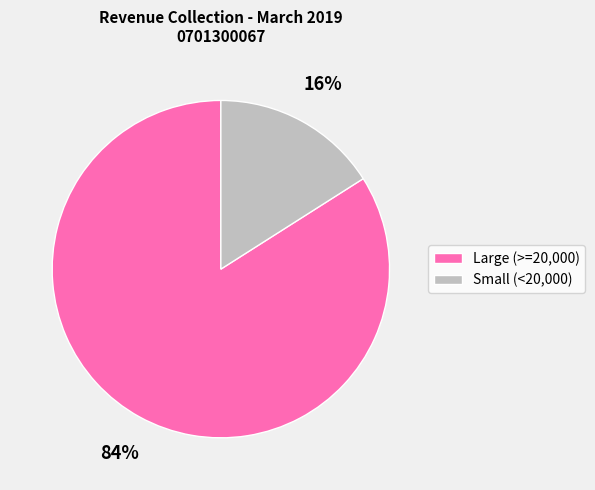

Count the number of slices in the pie.

2